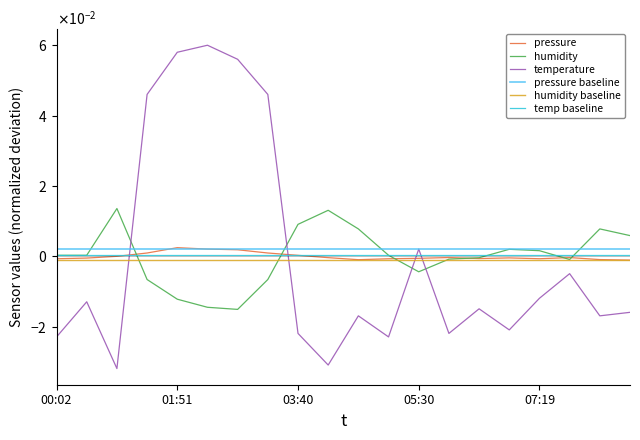

What is the label of the 20th point from the right?

00:02